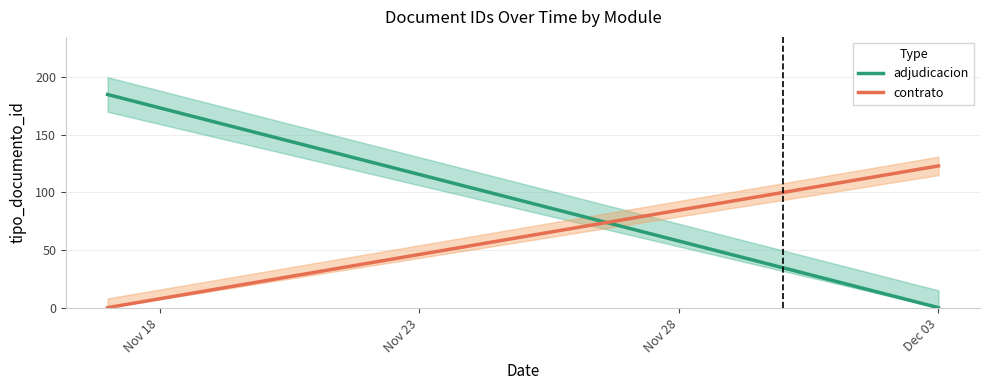

Reading left to right, list all the values displayed in this chart.

adjudicacion: 185	0
contrato: 0	123